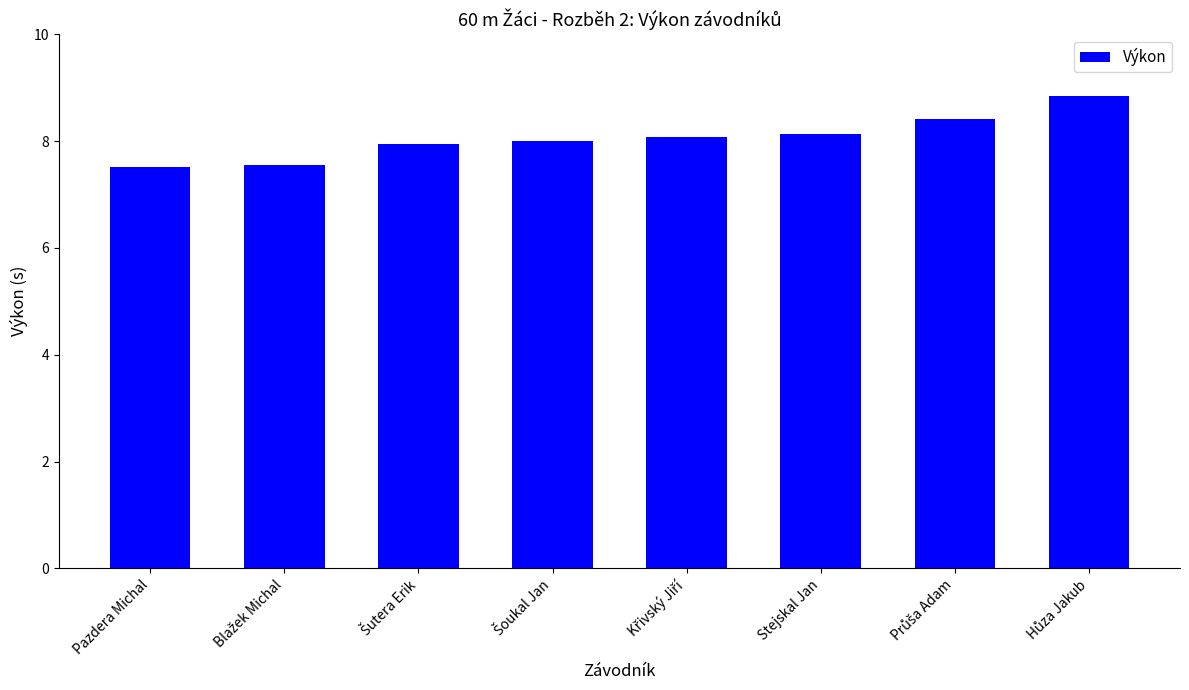

Between Pazdera Michal and Stejskal Jan, which is larger?

Stejskal Jan